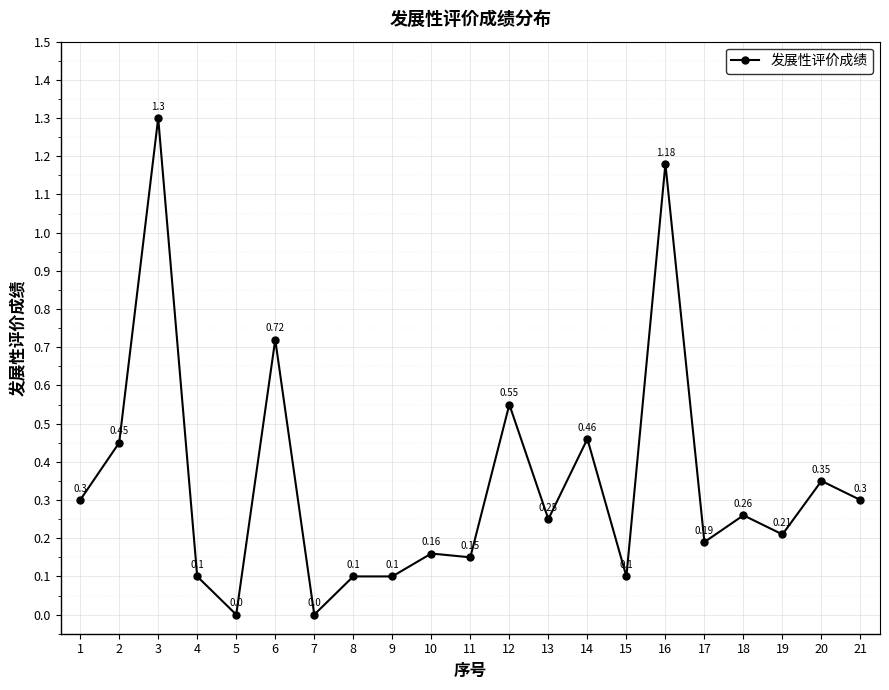

True or false: the data has more than 0 interior local peaks.

True